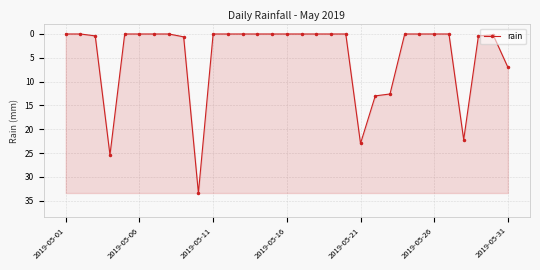

How many categories are shown in the chart?

31